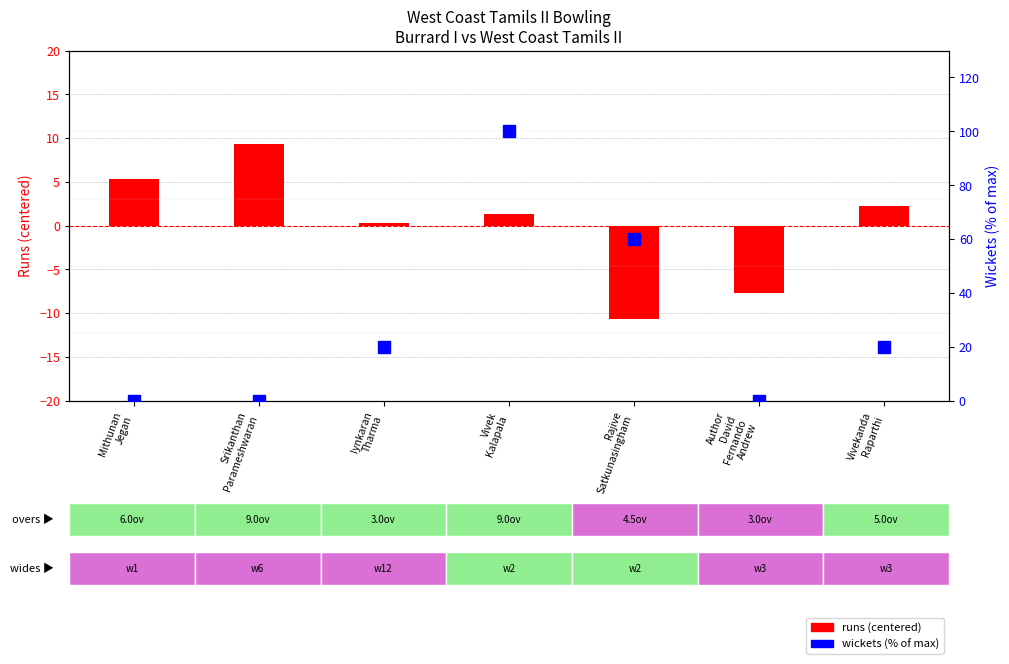

What is the value of the runs (centered) bar at the 5th from the left?

-10.7